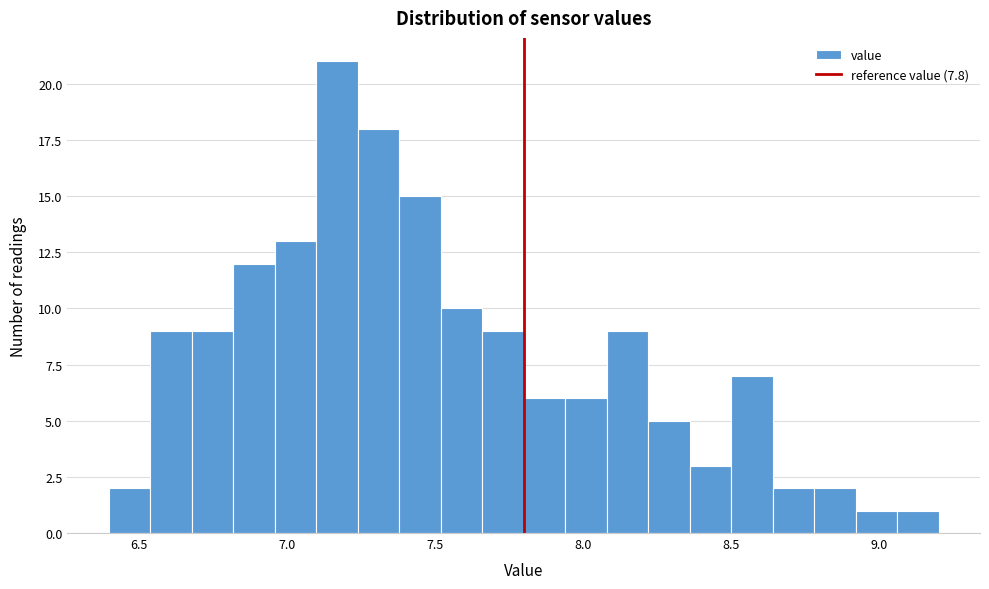

Read against the x-axis, roughly where is the centre of the tallest bar?

7.15